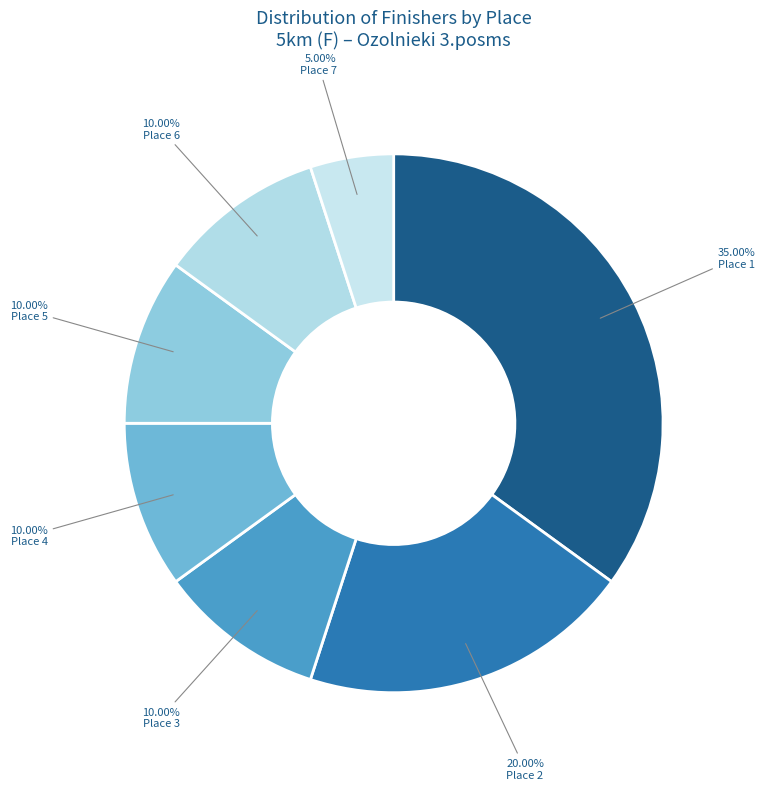

To the nearest percent, what is the average slice percentage?

14%